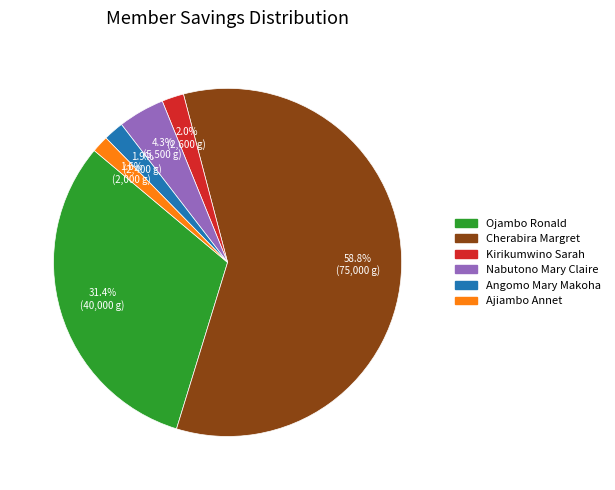

How much of the chart is everything except Kirikumwino Sarah?

98.0%